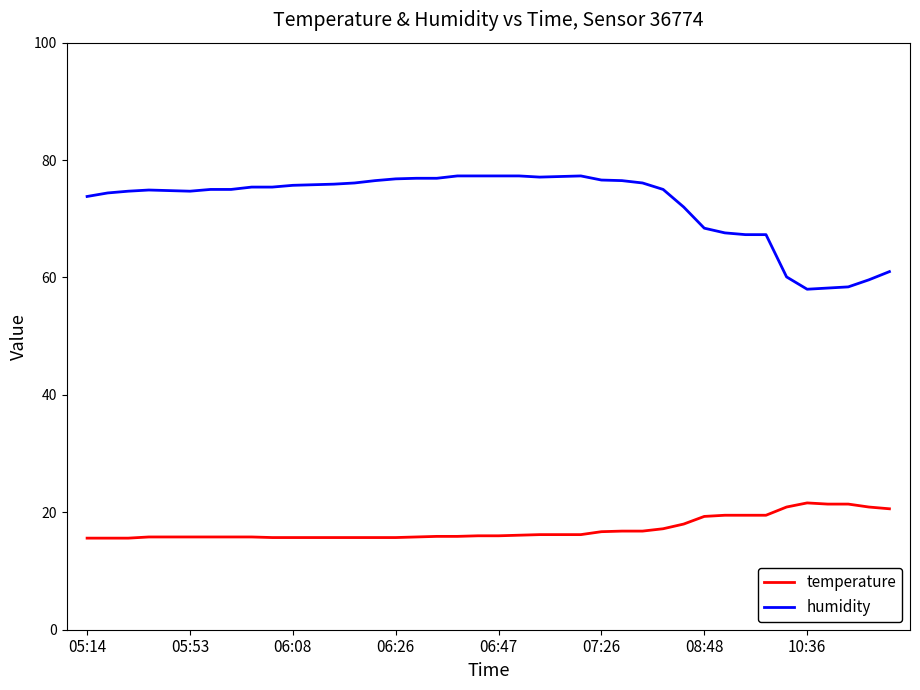

List the series in order of their peak value, highest first.

humidity, temperature